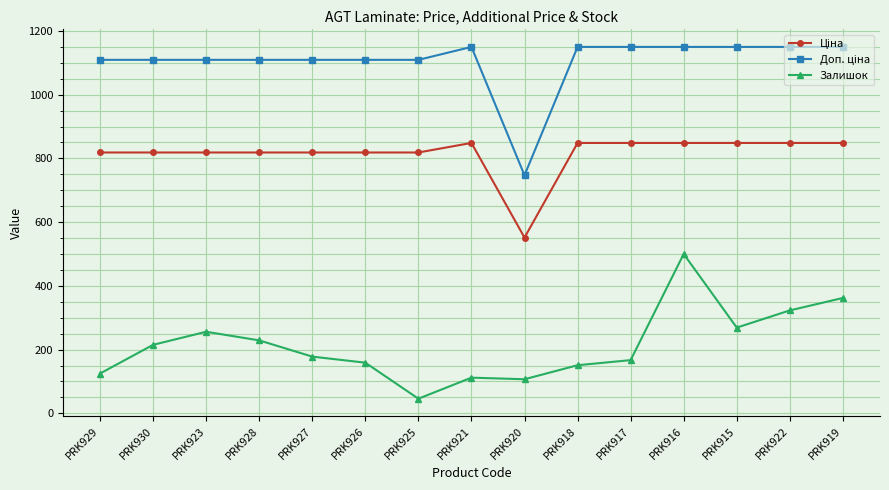

Which label corresponds to the smallest value in the chart?

PRK925